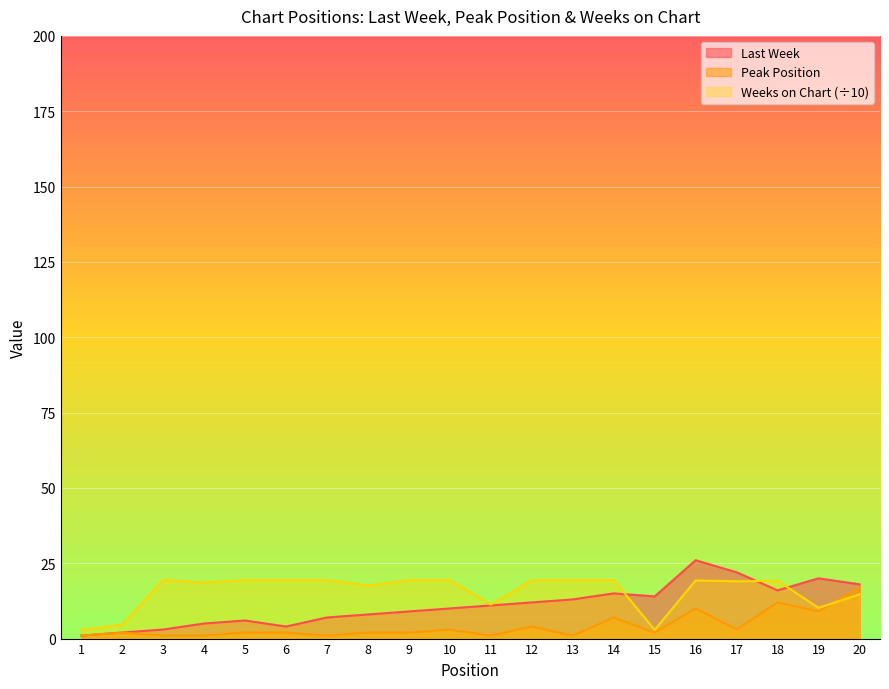

How many lines are shown in the chart?

3